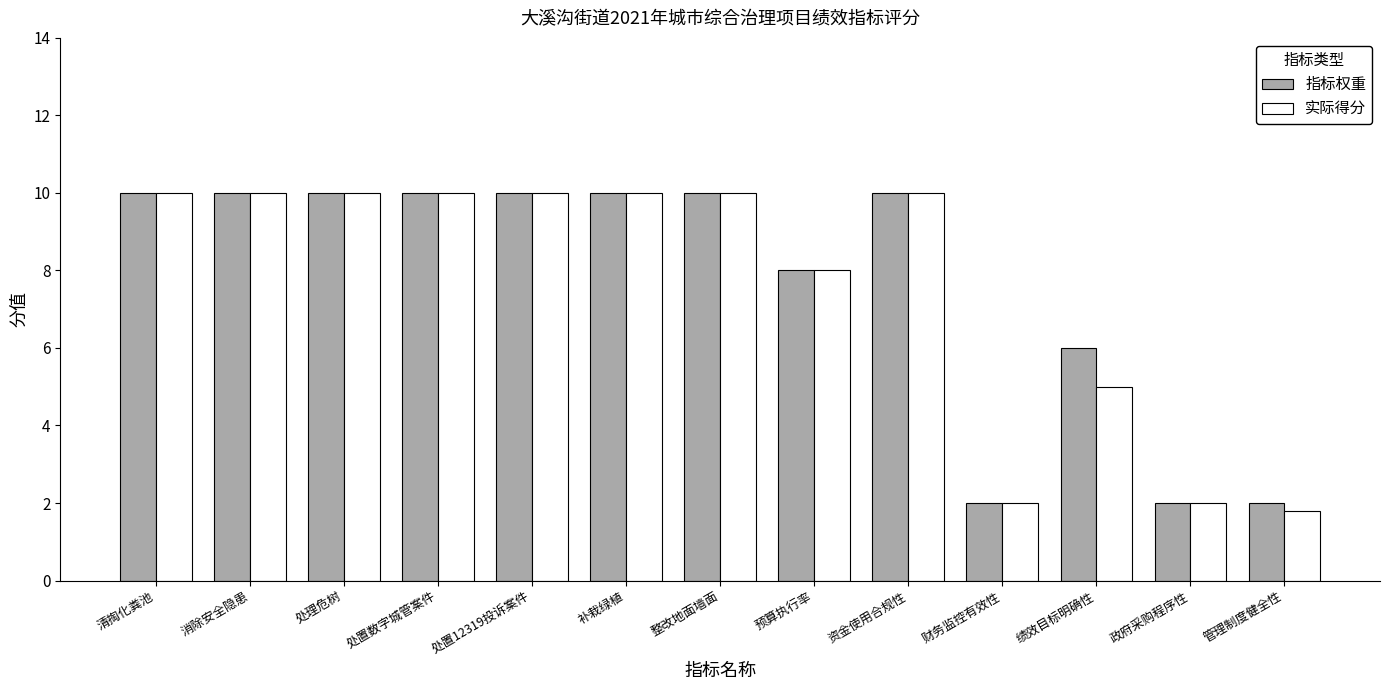

How many series are shown in this chart?

2